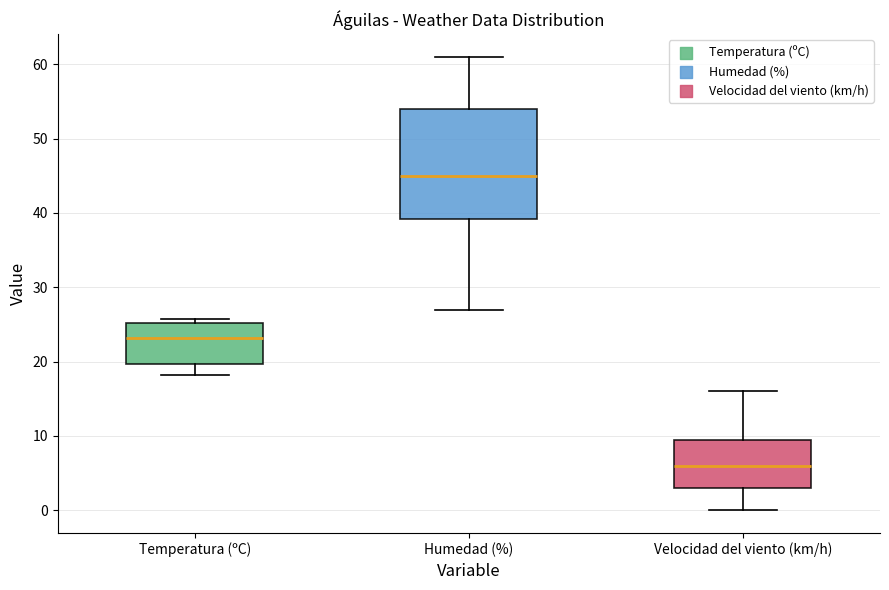

Reading left to right, transcribe this box plot: for each box, give where its median line is, the range the box spans, and where its two whiskers end, as read against the y-axis. The values are not printed on the chart, so give them approximately, as read against the axis.

Temperatura (ºC): median 23, box 20 to 25, whiskers 18 to 26
Humedad (%): median 45, box 39 to 54, whiskers 27 to 61
Velocidad del viento (km/h): median 6, box 3 to 10, whiskers 0 to 16